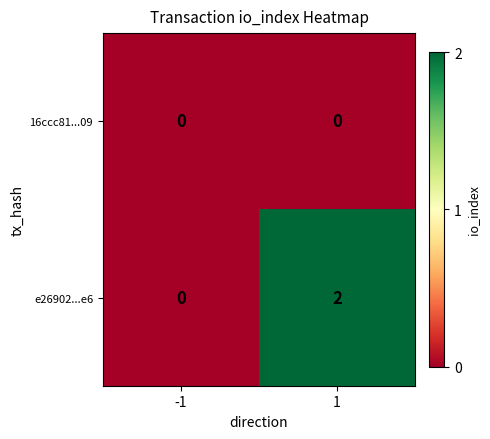

How many data points in e26902...e6 are less than 2?

1